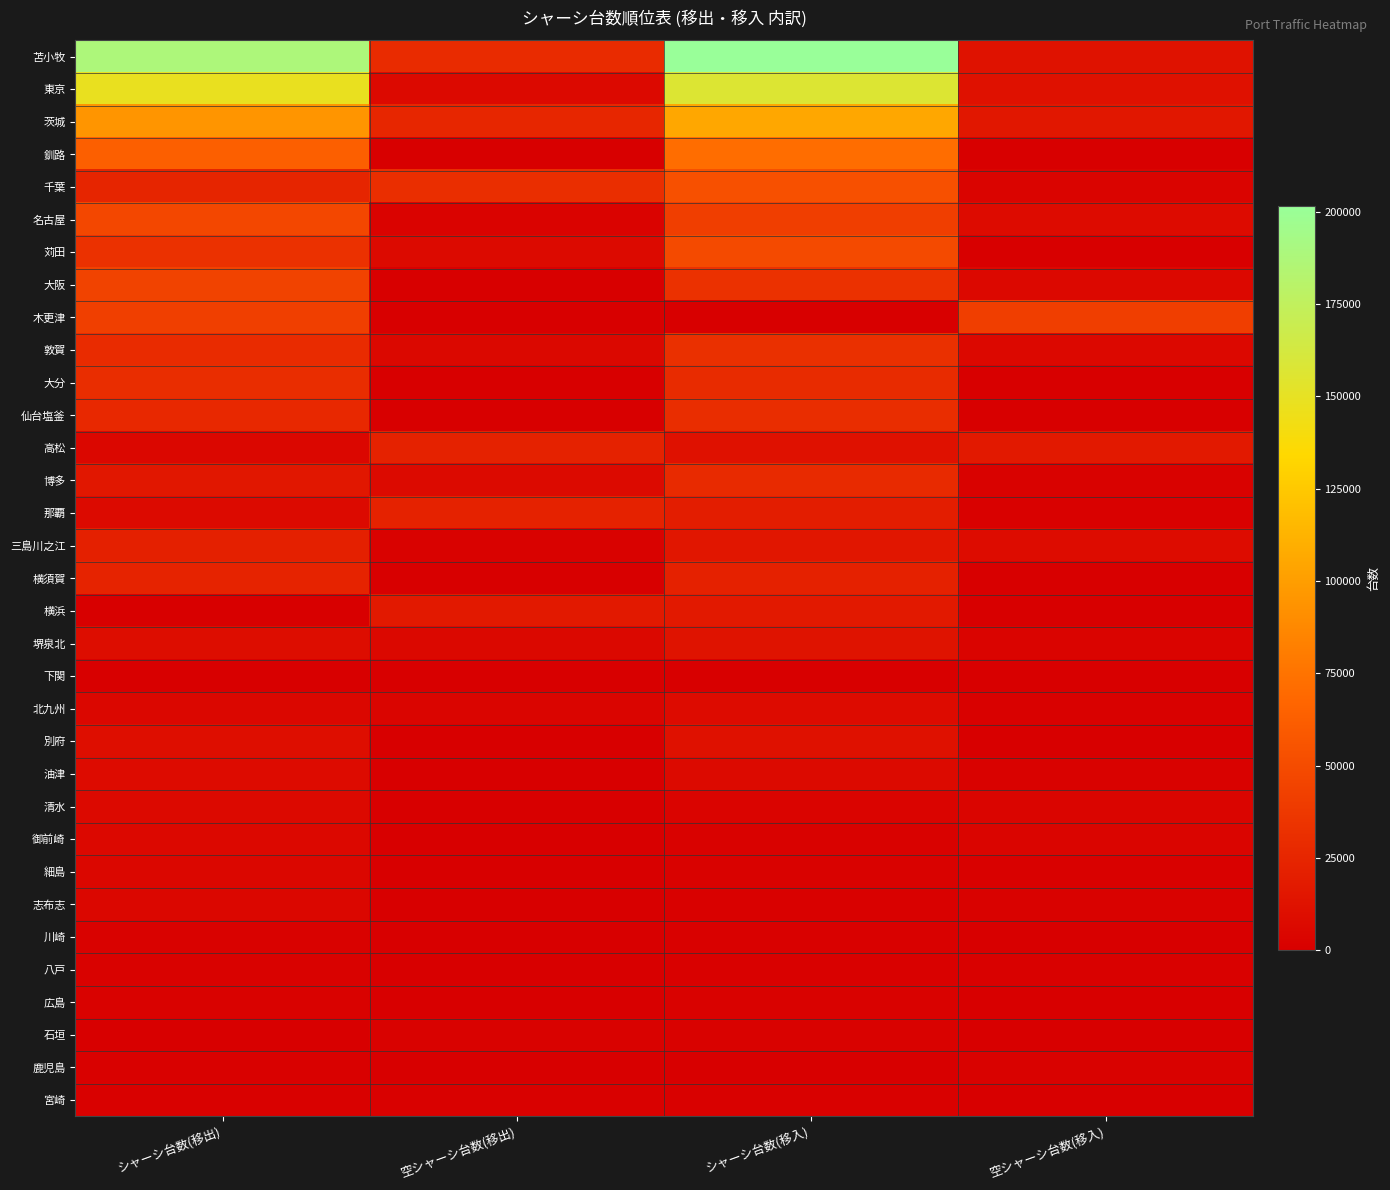

Reading right to left, transcribe all the data shown in this chart.

苫小牧: 空シャーシ台数(移入)=12346	シャーシ台数(移入)=201405	空シャーシ台数(移出)=28998	シャーシ台数(移出)=187970
東京: 空シャーシ台数(移入)=11858	シャーシ台数(移入)=156720	空シャーシ台数(移出)=6629	シャーシ台数(移出)=148131
茨城: 空シャーシ台数(移入)=15520	シャーシ台数(移入)=105127	空シャーシ台数(移出)=25392	シャーシ台数(移出)=94983
釧路: 空シャーシ台数(移入)=0	シャーシ台数(移入)=71556	空シャーシ台数(移出)=0	シャーシ台数(移出)=62848
千葉: 空シャーシ台数(移入)=2836	シャーシ台数(移入)=53384	空シャーシ台数(移出)=30589	シャーシ台数(移出)=25033
名古屋: 空シャーシ台数(移入)=7572	シャーシ台数(移入)=41191	空シャーシ台数(移出)=2468	シャーシ台数(移出)=47360
苅田: 空シャーシ台数(移入)=644	シャーシ台数(移入)=48788	空シャーシ台数(移出)=7103	シャーシ台数(移出)=32969
大阪: 空シャーシ台数(移入)=6263	シャーシ台数(移入)=32647	空シャーシ台数(移出)=722	シャーシ台数(移出)=44213
木更津: 空シャーシ台数(移入)=41667	シャーシ台数(移入)=0	空シャーシ台数(移出)=0	シャーシ台数(移出)=41942
敦賀: 空シャーシ台数(移入)=6048	シャーシ台数(移入)=31991	空シャーシ台数(移出)=5673	シャーシ台数(移出)=29004
大分: 空シャーシ台数(移入)=0	シャーシ台数(移入)=28409	空シャーシ台数(移出)=7	シャーシ台数(移出)=30280
仙台塩釜: 空シャーシ台数(移入)=0	シャーシ台数(移入)=30236	空シャーシ台数(移出)=0	シャーシ台数(移出)=26996
高松: 空シャーシ台数(移入)=16718	シャーシ台数(移入)=11832	空シャーシ台数(移出)=22751	シャーシ台数(移出)=5219
博多: 空シャーシ台数(移入)=2281	シャーシ台数(移入)=28108	空シャーシ台数(移出)=6737	シャーシ台数(移出)=15760
那覇: 空シャーシ台数(移入)=1260	シャーシ台数(移入)=19762	空シャーシ台数(移出)=22648	シャーシ台数(移出)=7361
三島川之江: 空シャーシ台数(移入)=8618	シャーシ台数(移入)=14678	空シャーシ台数(移出)=2242	シャーシ台数(移出)=21372
横須賀: 空シャーシ台数(移入)=0	シャーシ台数(移入)=22064	空シャーシ台数(移出)=0	シャーシ台数(移出)=23771
横浜: 空シャーシ台数(移入)=0	シャーシ台数(移入)=16989	空シャーシ台数(移出)=16989	シャーシ台数(移出)=0
堺泉北: 空シャーシ台数(移入)=2985	シャーシ台数(移入)=12749	空シャーシ台数(移出)=5768	シャーシ台数(移出)=9319
下関: 空シャーシ台数(移入)=0	シャーシ台数(移入)=0	空シャーシ台数(移出)=0	シャーシ台数(移出)=0
北九州: 空シャーシ台数(移入)=1231	シャーシ台数(移入)=7613	空シャーシ台数(移出)=3678	シャーシ台数(移出)=5175
別府: 空シャーシ台数(移入)=0	シャーシ台数(移入)=11837	空シャーシ台数(移出)=0	シャーシ台数(移出)=9881
油津: 空シャーシ台数(移入)=2149	シャーシ台数(移入)=6784	空シャーシ台数(移出)=265	シャーシ台数(移出)=8143
清水: 空シャーシ台数(移入)=3606	シャーシ台数(移入)=2870	空シャーシ台数(移出)=93	シャーシ台数(移出)=6605
御前崎: 空シャーシ台数(移入)=3878	シャーシ台数(移入)=2308	空シャーシ台数(移出)=85	シャーシ台数(移出)=6030
細島: 空シャーシ台数(移入)=1160	シャーシ台数(移入)=2336	空シャーシ台数(移出)=288	シャーシ台数(移出)=5261
志布志: 空シャーシ台数(移入)=2078	シャーシ台数(移入)=1451	空シャーシ台数(移出)=334	シャーシ台数(移出)=4950
川崎: 空シャーシ台数(移入)=766	シャーシ台数(移入)=1520	空シャーシ台数(移出)=273	シャーシ台数(移出)=2265
八戸: 空シャーシ台数(移入)=1147	シャーシ台数(移入)=1312	空シャーシ台数(移出)=379	シャーシ台数(移出)=1789
広島: 空シャーシ台数(移入)=0	シャーシ台数(移入)=1997	空シャーシ台数(移出)=0	シャーシ台数(移出)=1983
石垣: 空シャーシ台数(移入)=0	シャーシ台数(移入)=1963	空シャーシ台数(移出)=1636	シャーシ台数(移出)=325
鹿児島: 空シャーシ台数(移入)=1613	シャーシ台数(移入)=0	空シャーシ台数(移出)=180	シャーシ台数(移出)=1349
宮崎: 空シャーシ台数(移入)=0	シャーシ台数(移入)=1517	空シャーシ台数(移出)=1144	シャーシ台数(移出)=983